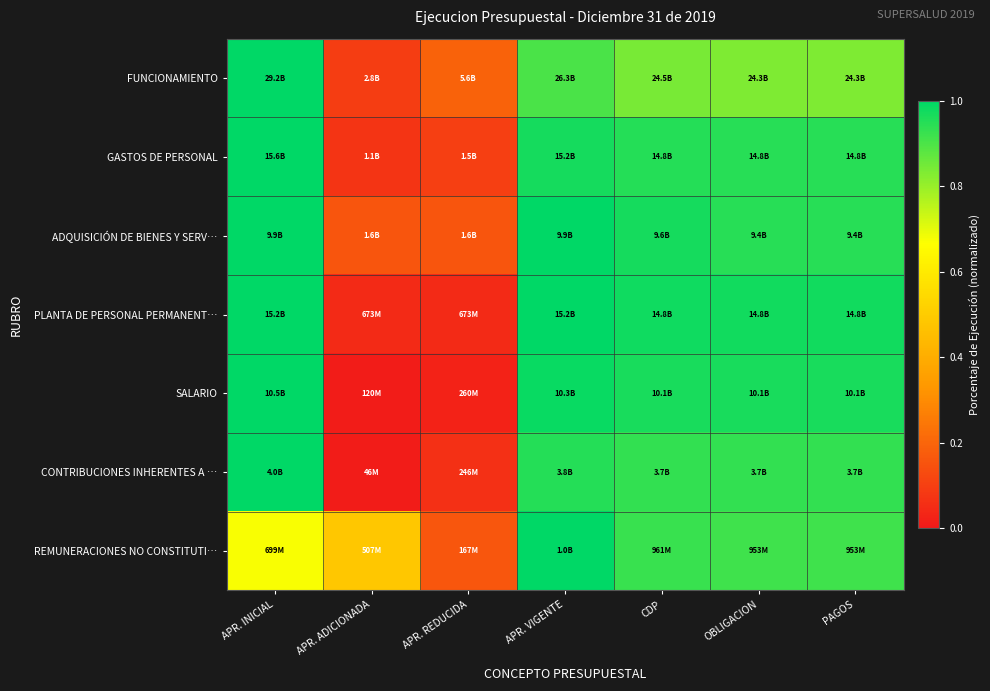

Reading left to right, extract all data points from this chart.

FUNCIONAMIENTO: APR. INICIAL=1.0	APR. ADICIONADA=0.1	APR. REDUCIDA=0.2	APR. VIGENTE=0.9	CDP=0.8	OBLIGACION=0.8	PAGOS=0.8
GASTOS DE PERSONAL: APR. INICIAL=1.0	APR. ADICIONADA=0.1	APR. REDUCIDA=0.1	APR. VIGENTE=1.0	CDP=0.9	OBLIGACION=0.9	PAGOS=0.9
ADQUISICIÓN DE BIENES Y SERV…: APR. INICIAL=1.0	APR. ADICIONADA=0.2	APR. REDUCIDA=0.2	APR. VIGENTE=1.0	CDP=1.0	OBLIGACION=0.9	PAGOS=0.9
PLANTA DE PERSONAL PERMANENT…: APR. INICIAL=1.0	APR. ADICIONADA=0.0	APR. REDUCIDA=0.0	APR. VIGENTE=1.0	CDP=1.0	OBLIGACION=1.0	PAGOS=1.0
SALARIO: APR. INICIAL=1.0	APR. ADICIONADA=0.0	APR. REDUCIDA=0.0	APR. VIGENTE=1.0	CDP=1.0	OBLIGACION=1.0	PAGOS=1.0
CONTRIBUCIONES INHERENTES A …: APR. INICIAL=1.0	APR. ADICIONADA=0.0	APR. REDUCIDA=0.1	APR. VIGENTE=0.9	CDP=0.9	OBLIGACION=0.9	PAGOS=0.9
REMUNERACIONES NO CONSTITUTI…: APR. INICIAL=0.7	APR. ADICIONADA=0.5	APR. REDUCIDA=0.2	APR. VIGENTE=1.0	CDP=0.9	OBLIGACION=0.9	PAGOS=0.9